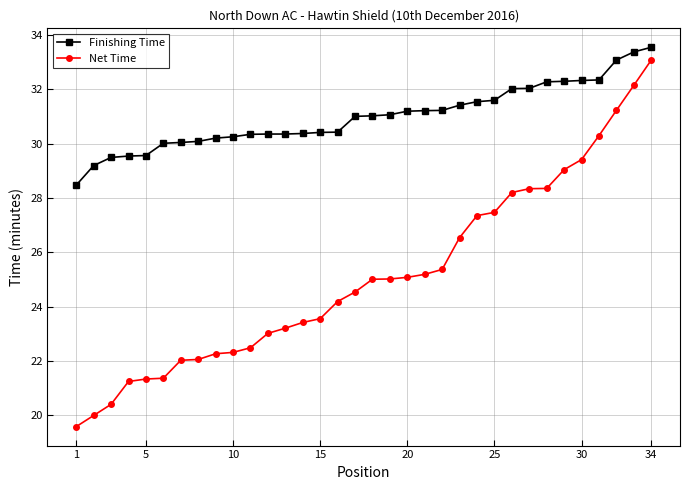

True or false: Finishing Time and Net Time intersect in this chart.

False